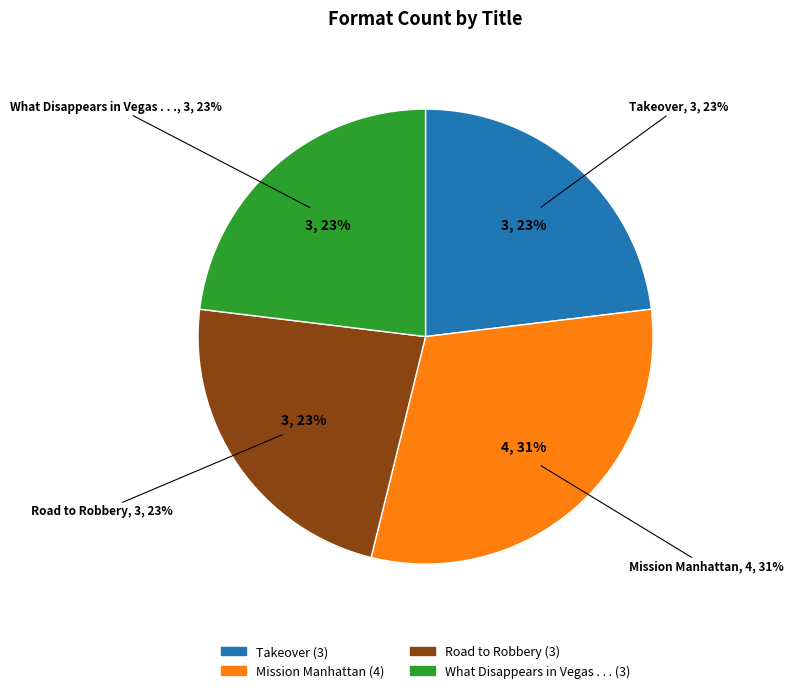

How many segments does this pie chart have?

4